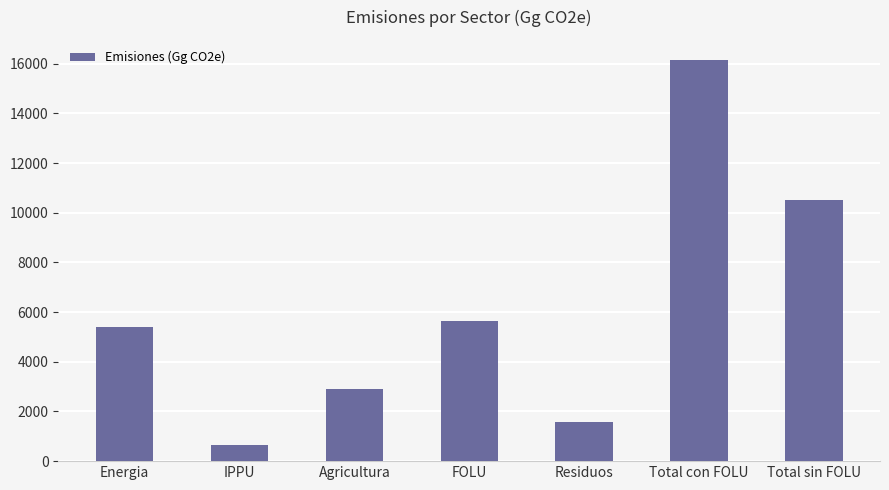

What position from the right is Energia?

7